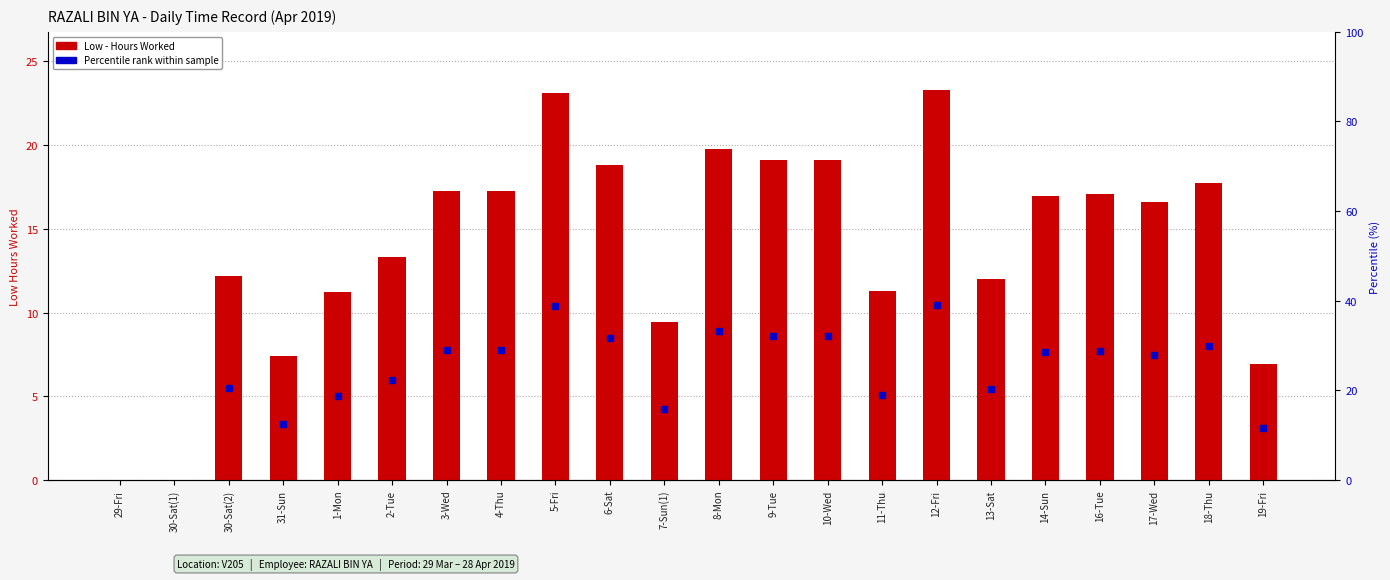

What is the value of the 14th bar from the left?

19.1